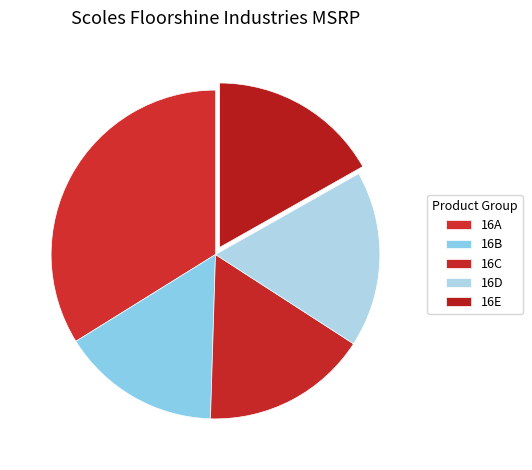

How many segments does this pie chart have?

5